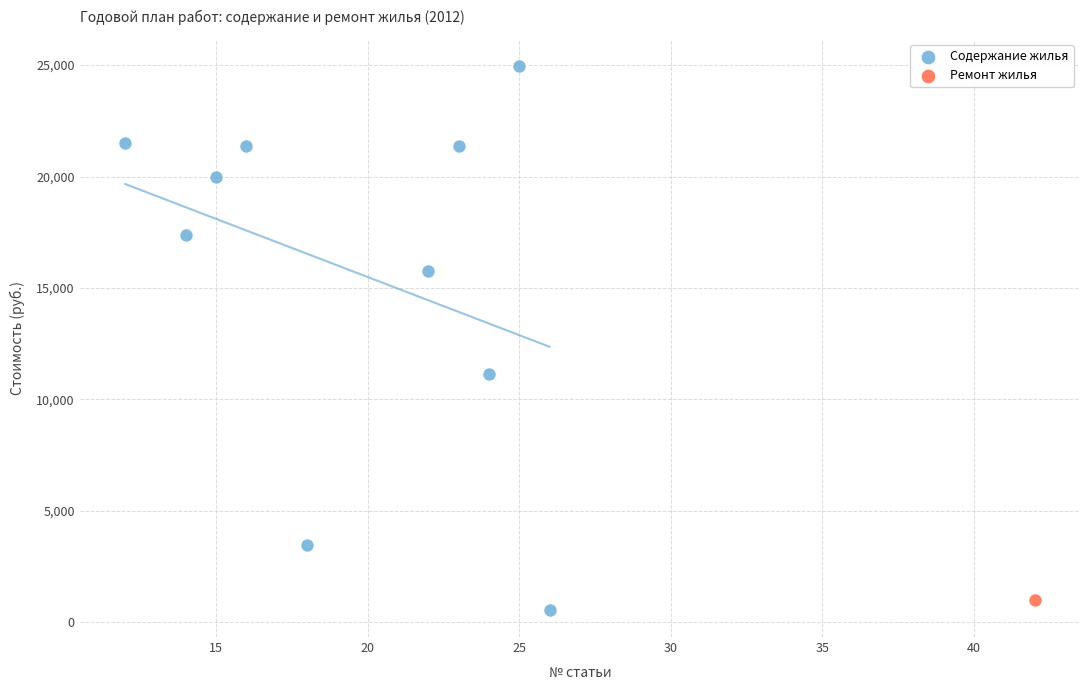

What are all the series names shown in the legend?

Содержание жилья, Ремонт жилья